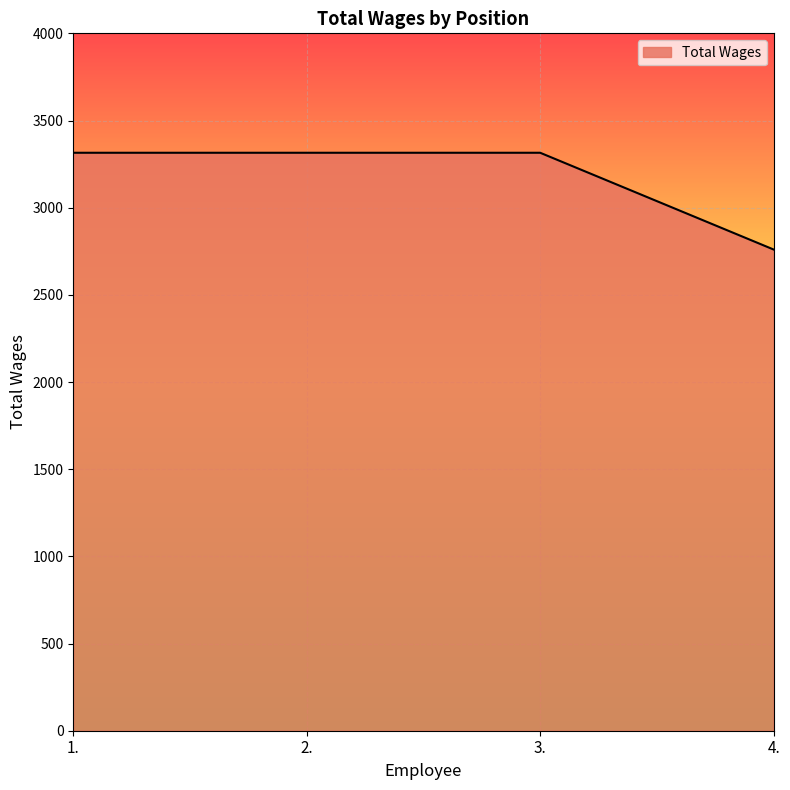

What is the sum of all values?

12705